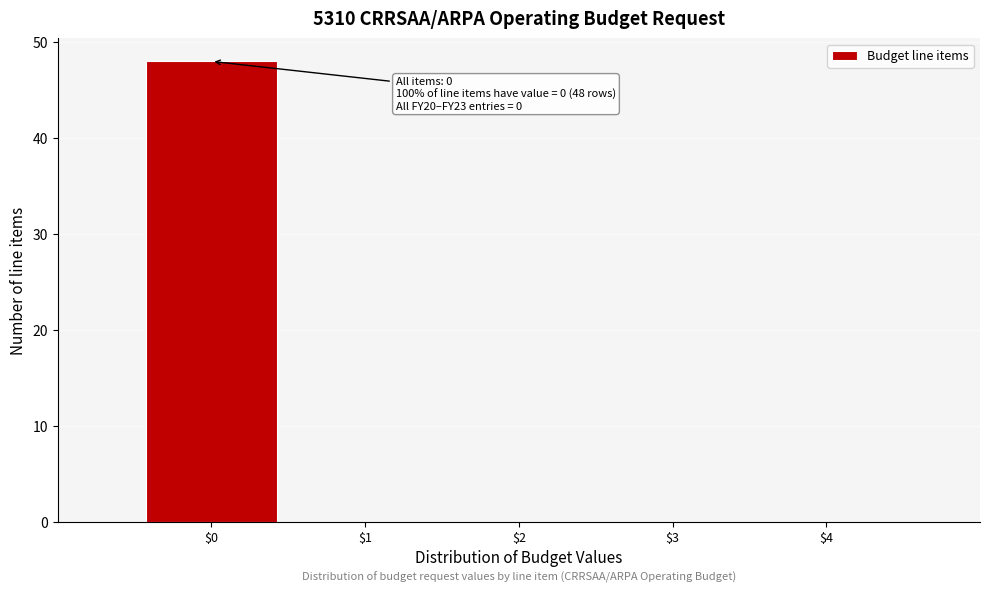

Which range on the x-axis has the tallest bar?

-0.5 to 0.5